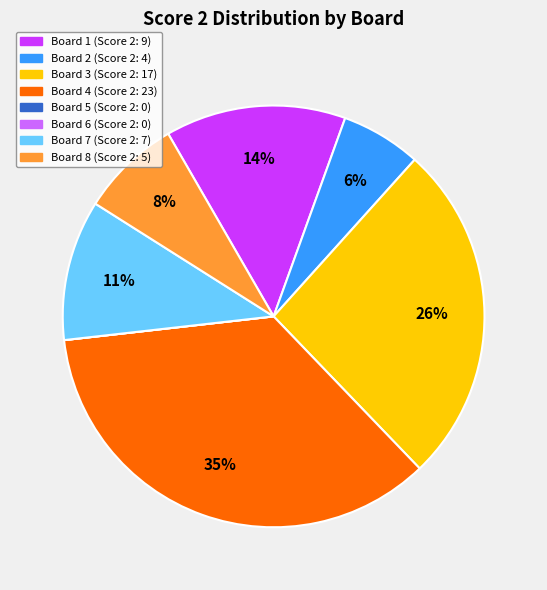

Between Board 1 and Board 8, which is larger?

Board 1